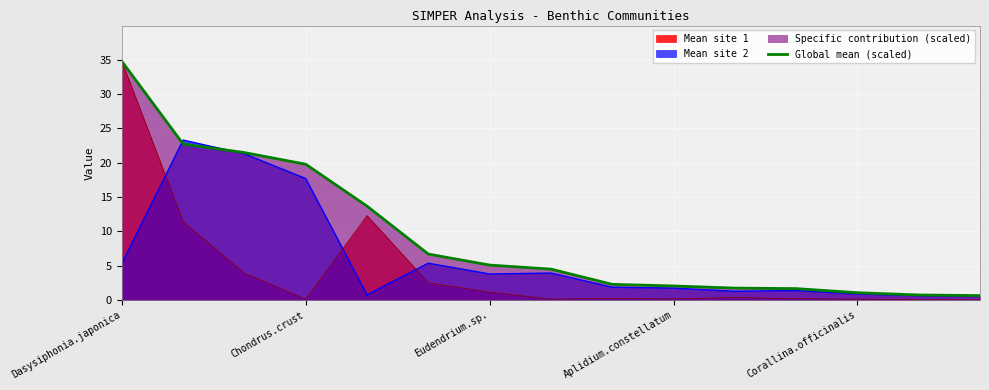

Reading right to left, extract all data points from this chart.

0.6	0.7	1.1	1.6	1.7	2.0	2.3	4.5	5.1	6.7	13.7	19.8	21.5	22.7	34.7